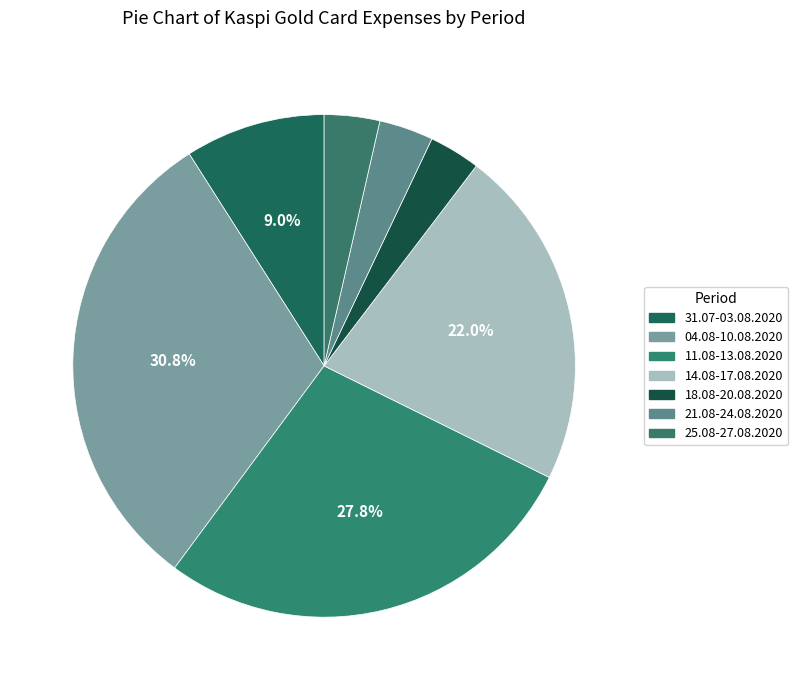

Rank the categories by value from lowest to highest.

18.08-20.08.2020, 21.08-24.08.2020, 25.08-27.08.2020, 31.07-03.08.2020, 14.08-17.08.2020, 11.08-13.08.2020, 04.08-10.08.2020